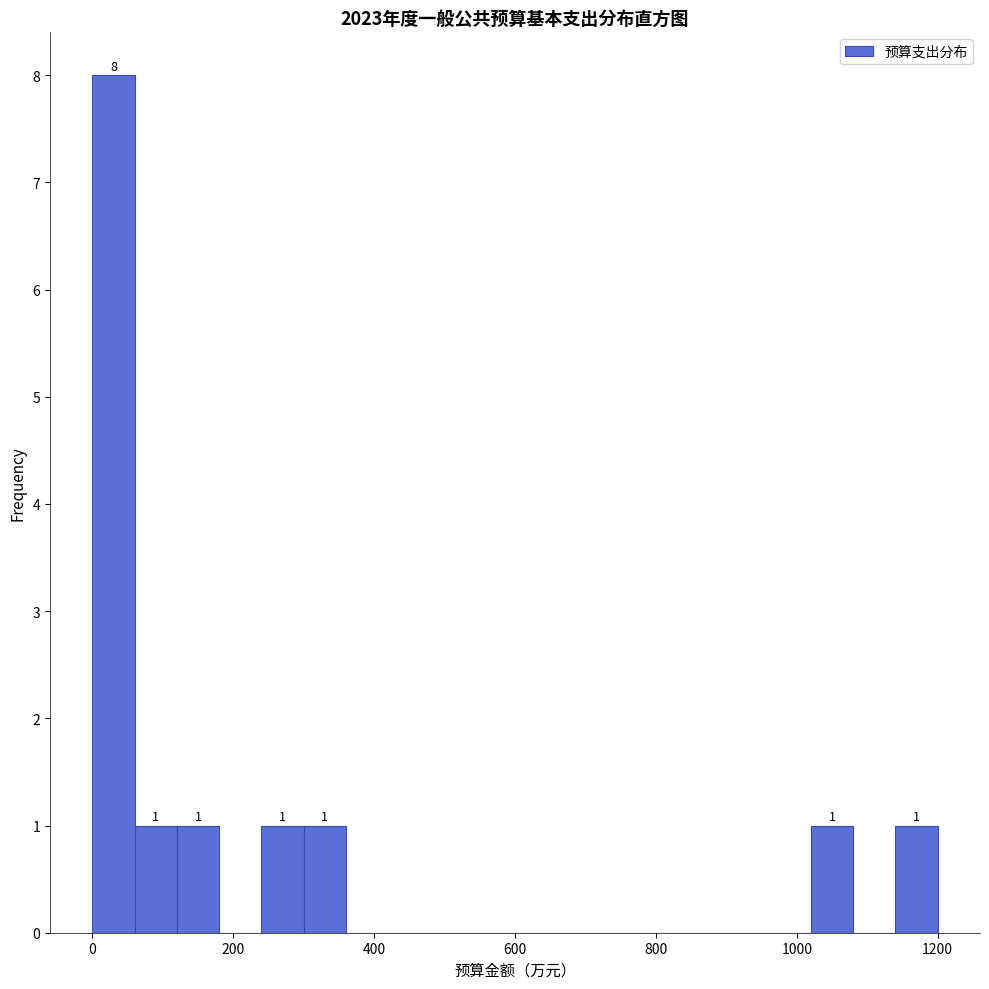

Read against the x-axis, roughly where is the centre of the tallest bar?

40